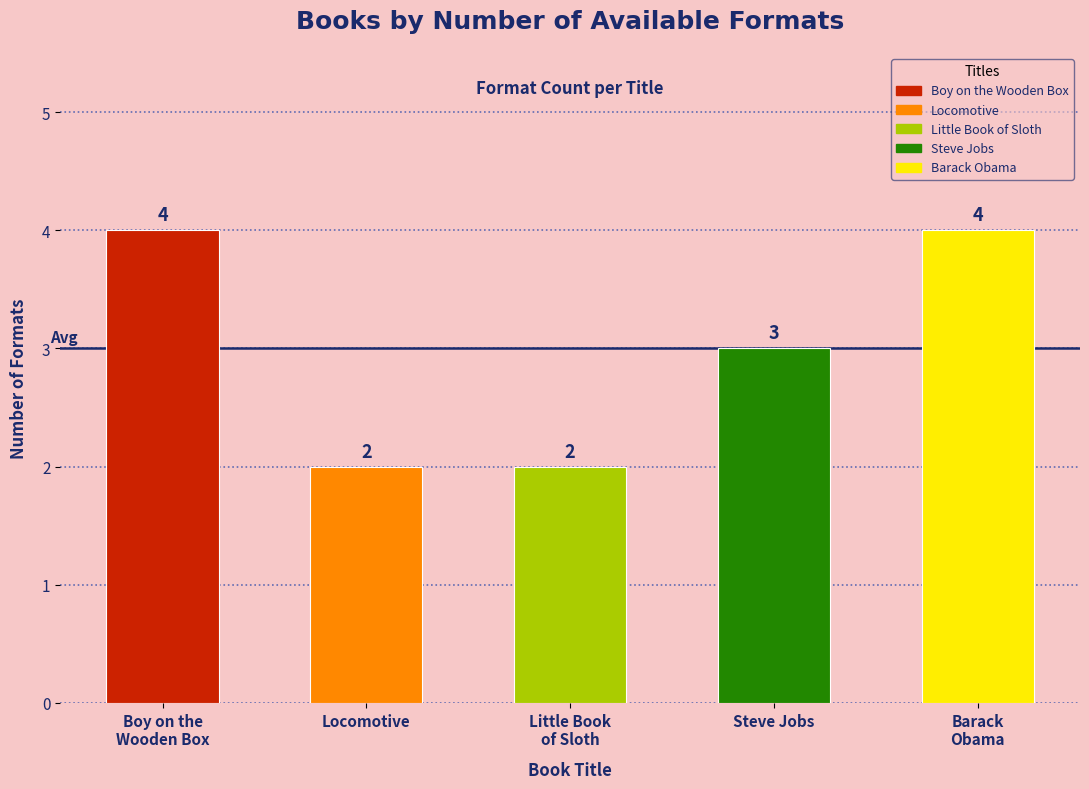

Which has a higher value, Barack Obama or Steve Jobs?

Barack Obama